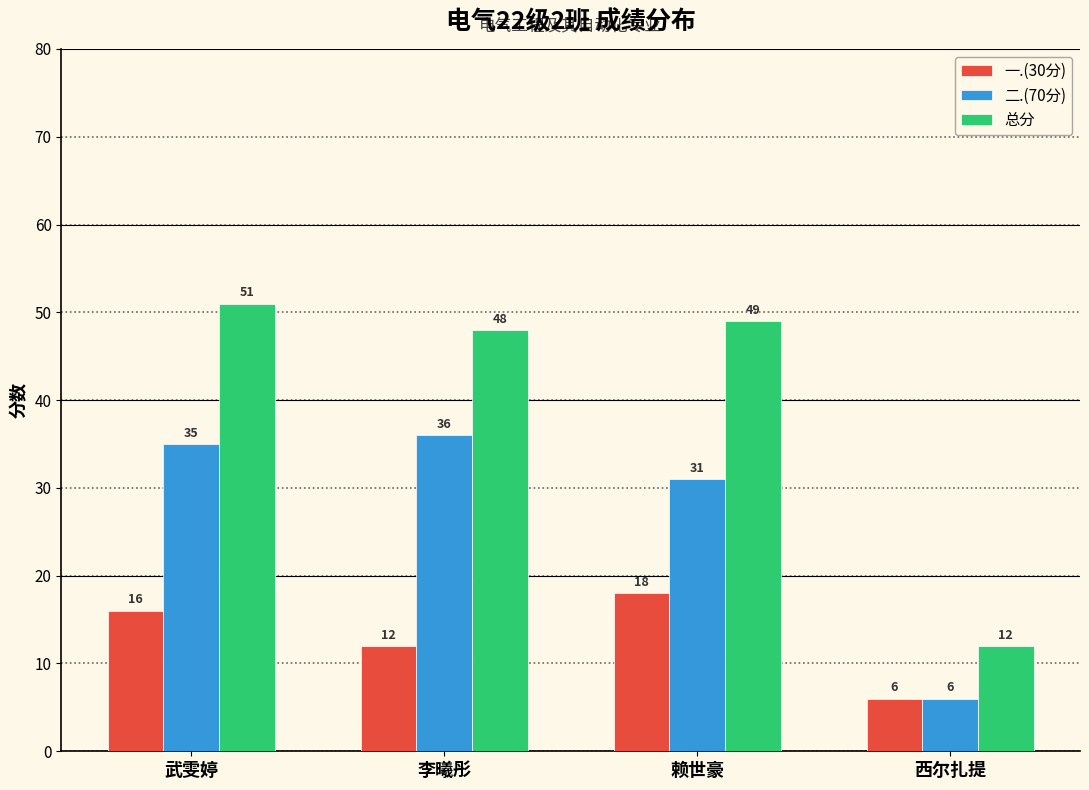

What is the difference between the highest and lowest values at 西尔扎提?

6